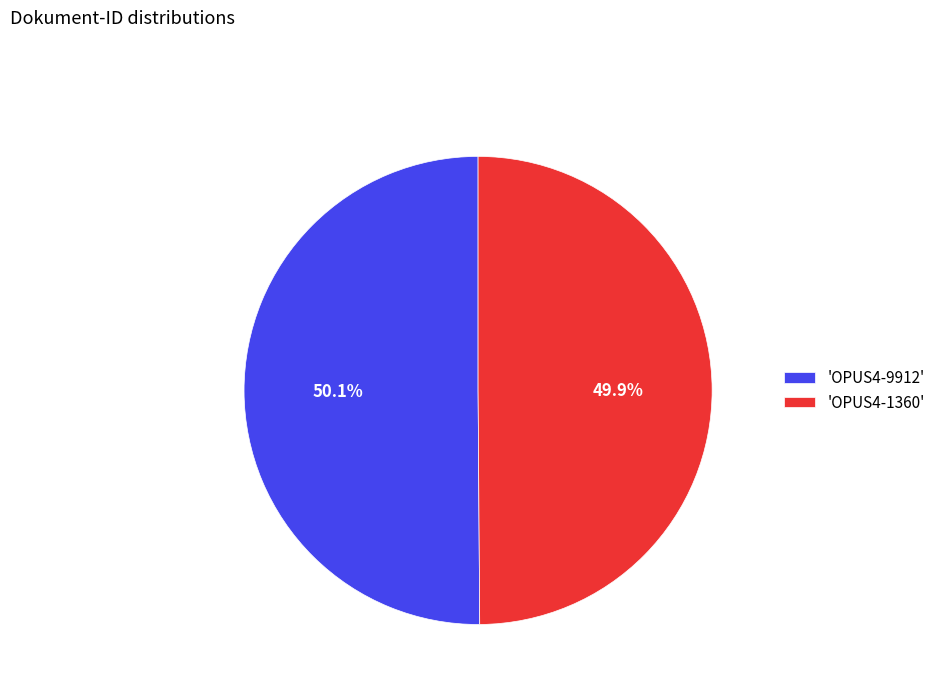

What percentage is NOT represented by 'OPUS4-1360'?

50.1%